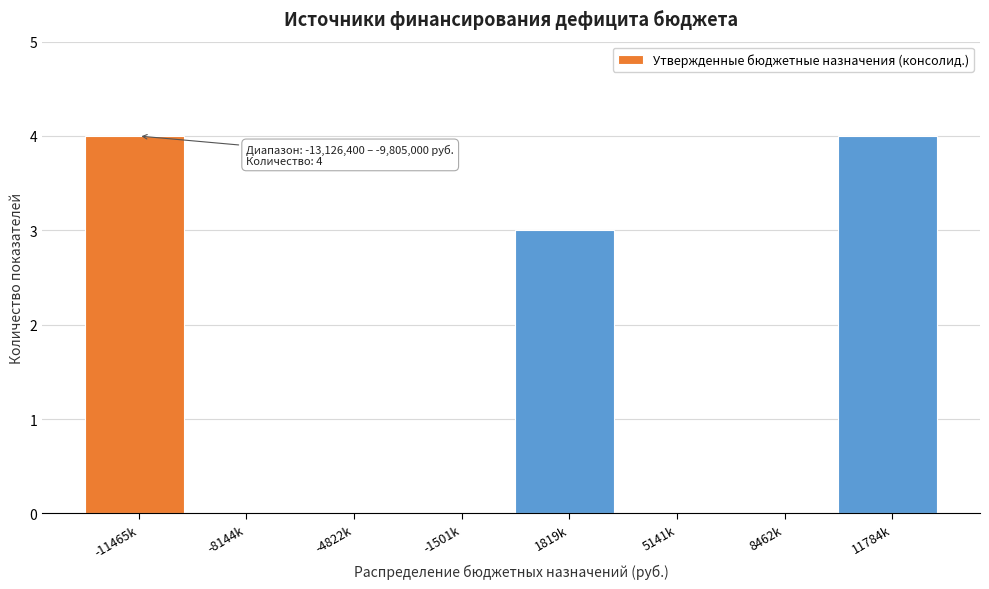

Reading left to right, extract all data points from this chart.

-11465k=4	-8144k=0	-4822k=0	-1501k=0	1819k=3	5141k=0	8462k=0	11784k=4